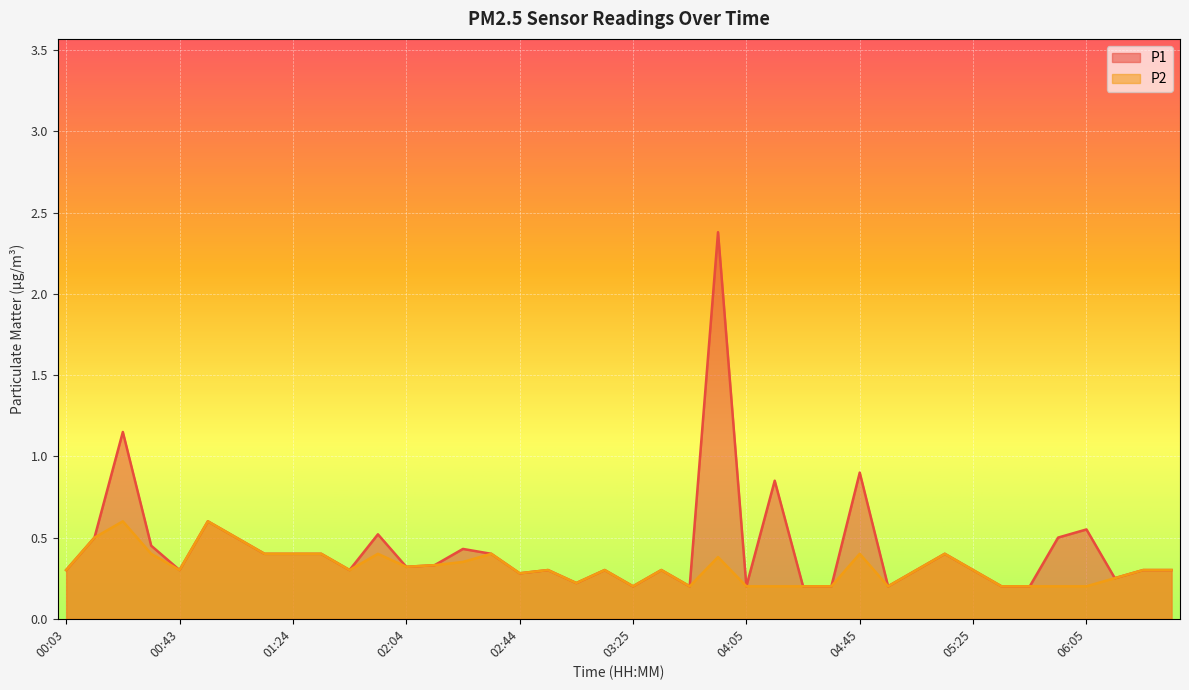

Reading left to right, what are all the values shown in this chart?

P1: 0.3	0.5	1.1	0.5	0.3	0.6	0.5	0.4	0.4	0.4	0.3	0.5	0.3	0.3	0.4	0.4	0.3	0.3	0.2	0.3	0.2	0.3	0.2	2.4	0.2	0.8	0.2	0.2	0.9	0.2	0.3	0.4	0.3	0.2	0.2	0.5	0.6	0.2	0.3	0.3
P2: 0.3	0.5	0.6	0.4	0.3	0.6	0.5	0.4	0.4	0.4	0.3	0.4	0.3	0.3	0.3	0.4	0.3	0.3	0.2	0.3	0.2	0.3	0.2	0.4	0.2	0.2	0.2	0.2	0.4	0.2	0.3	0.4	0.3	0.2	0.2	0.2	0.2	0.2	0.3	0.3